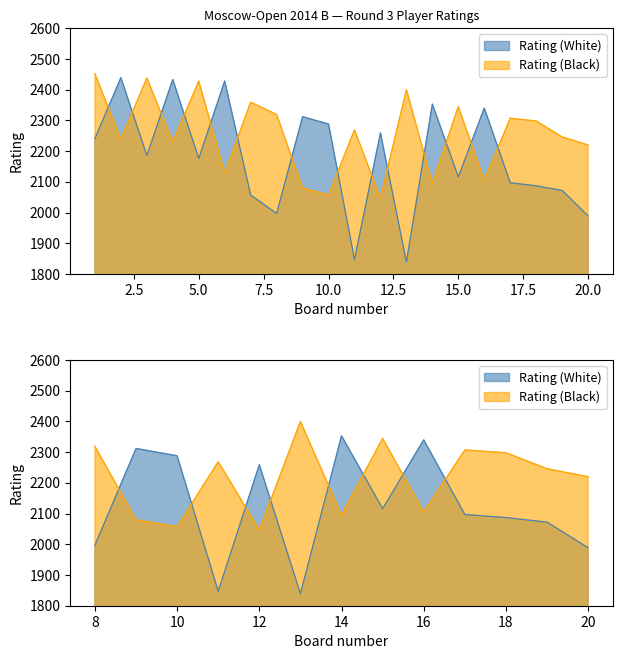

How many times do Rating (Black) and Rating (White) cross each other?

14